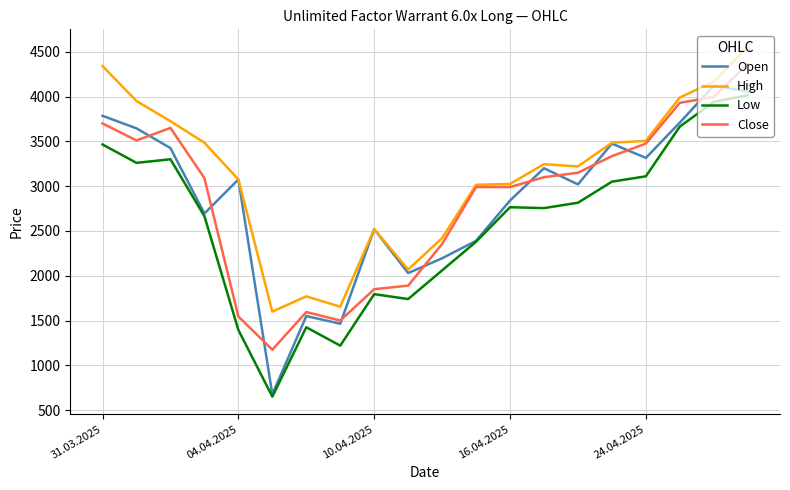

Which series has the widest spread of values?

Open